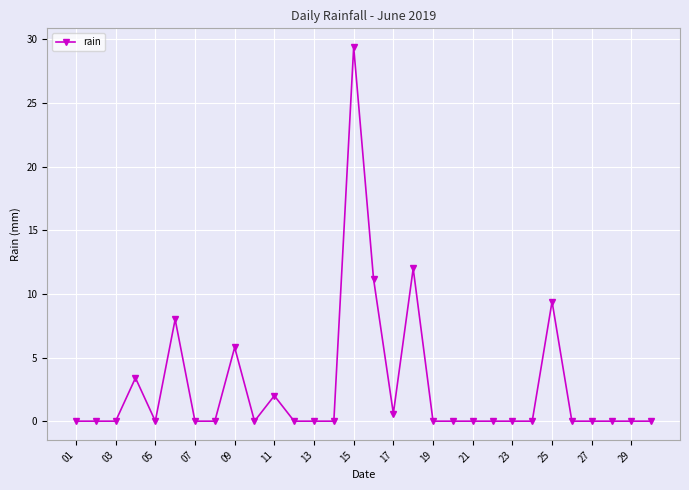

Does the chart have visible grid lines?

Yes